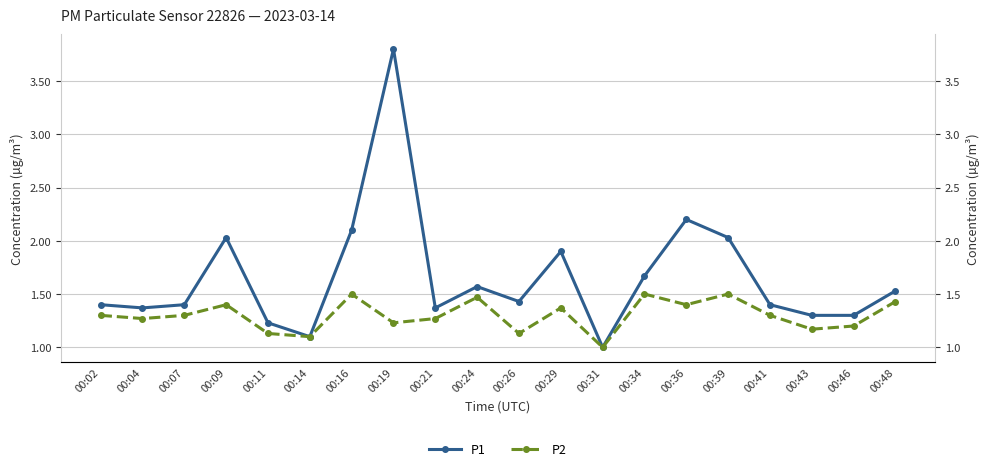

Reading right to left, extract all data points from this chart.

P1: 00:48=1.5	00:46=1.3	00:43=1.3	00:41=1.4	00:39=2.0	00:36=2.2	00:34=1.7	00:31=1.0	00:29=1.9	00:26=1.4	00:24=1.6	00:21=1.4	00:19=3.8	00:16=2.1	00:14=1.1	00:11=1.2	00:09=2.0	00:07=1.4	00:04=1.4	00:02=1.4
P2: 00:48=1.4	00:46=1.2	00:43=1.2	00:41=1.3	00:39=1.5	00:36=1.4	00:34=1.5	00:31=1.0	00:29=1.4	00:26=1.1	00:24=1.5	00:21=1.3	00:19=1.2	00:16=1.5	00:14=1.1	00:11=1.1	00:09=1.4	00:07=1.3	00:04=1.3	00:02=1.3